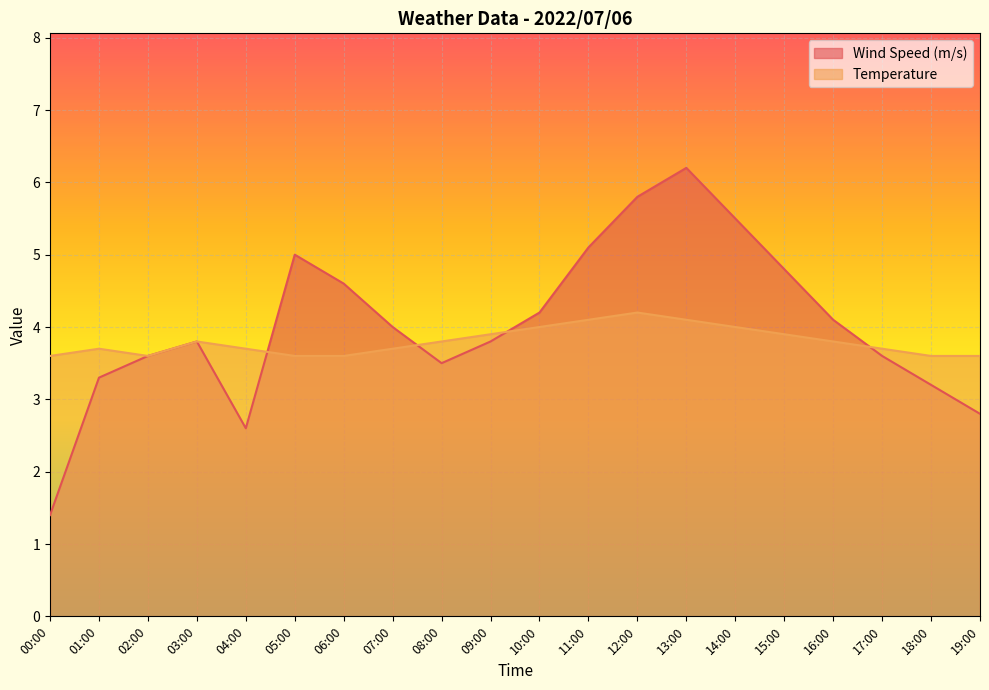

How many lines are shown in the chart?

2